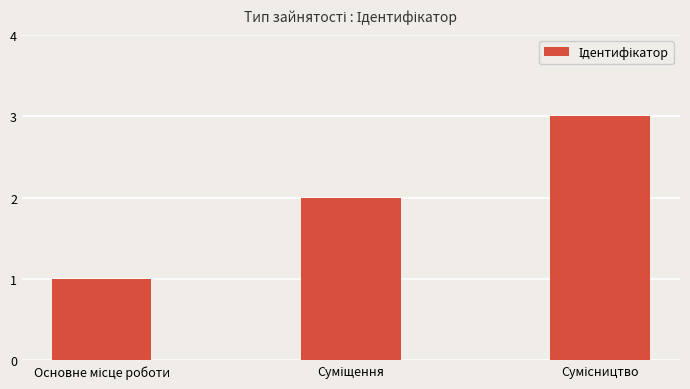

How many categories are shown in the chart?

3